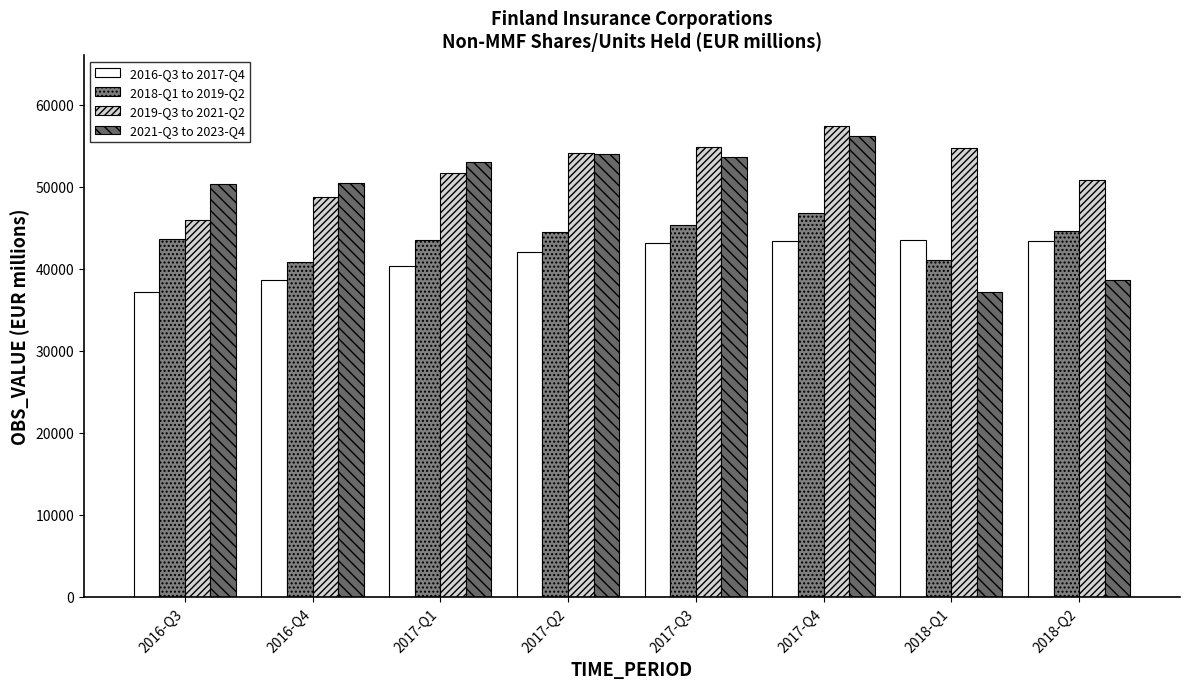

Reading right to left, extract all data points from this chart.

2016-Q3 to 2017-Q4: 2018-Q2=43401	2018-Q1=43468	2017-Q4=43402	2017-Q3=43104	2017-Q2=42028	2017-Q1=40351	2016-Q4=38661	2016-Q3=37208
2018-Q1 to 2019-Q2: 2018-Q2=44565	2018-Q1=41106	2017-Q4=46767	2017-Q3=45299	2017-Q2=44467	2017-Q1=43528	2016-Q4=40843	2016-Q3=43675
2019-Q3 to 2021-Q2: 2018-Q2=50850	2018-Q1=54774	2017-Q4=57385	2017-Q3=54844	2017-Q2=54143	2017-Q1=51653	2016-Q4=48791	2016-Q3=45985
2021-Q3 to 2023-Q4: 2018-Q2=38661	2018-Q1=37208	2017-Q4=56151	2017-Q3=53566	2017-Q2=53939	2017-Q1=52989	2016-Q4=50420	2016-Q3=50343